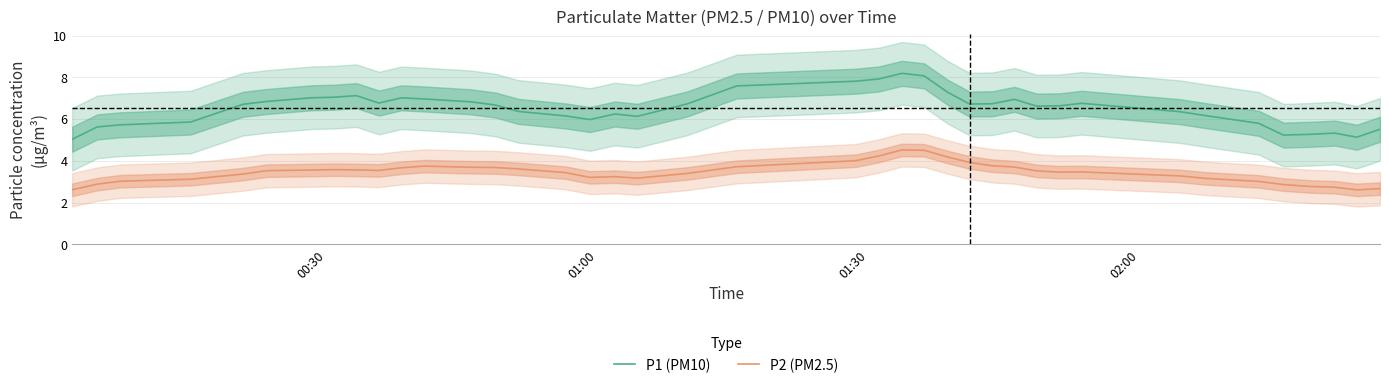

True or false: P2 (PM2.5) and P1 (PM10) intersect in this chart.

False